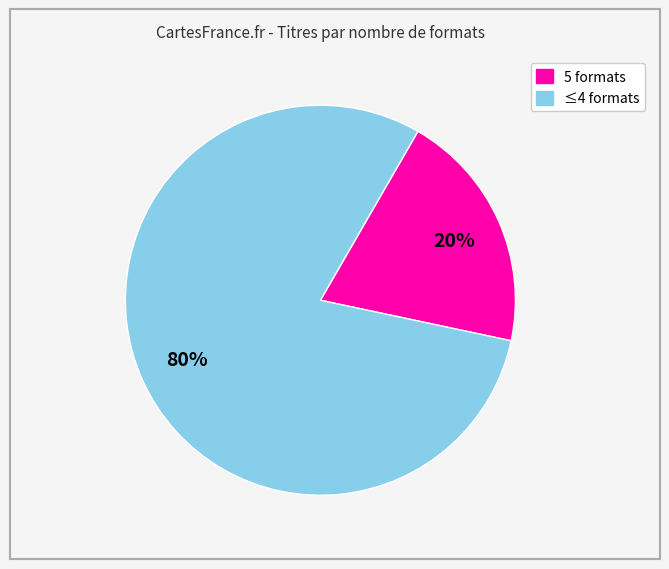

To the nearest percent, what is the difference between the largest and smallest slice percentages?

60%